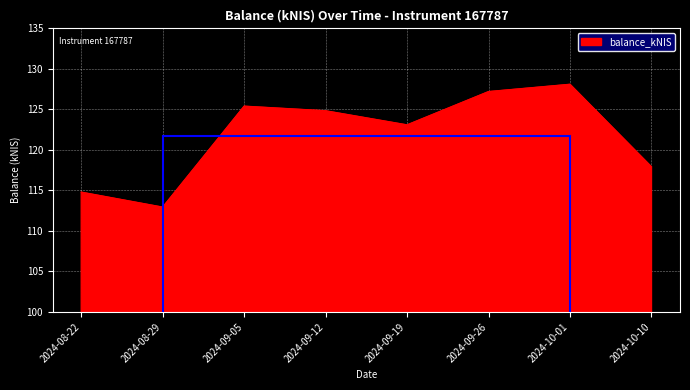

What is the difference between the values at 2024-08-22 and 2024-09-05?

10.6